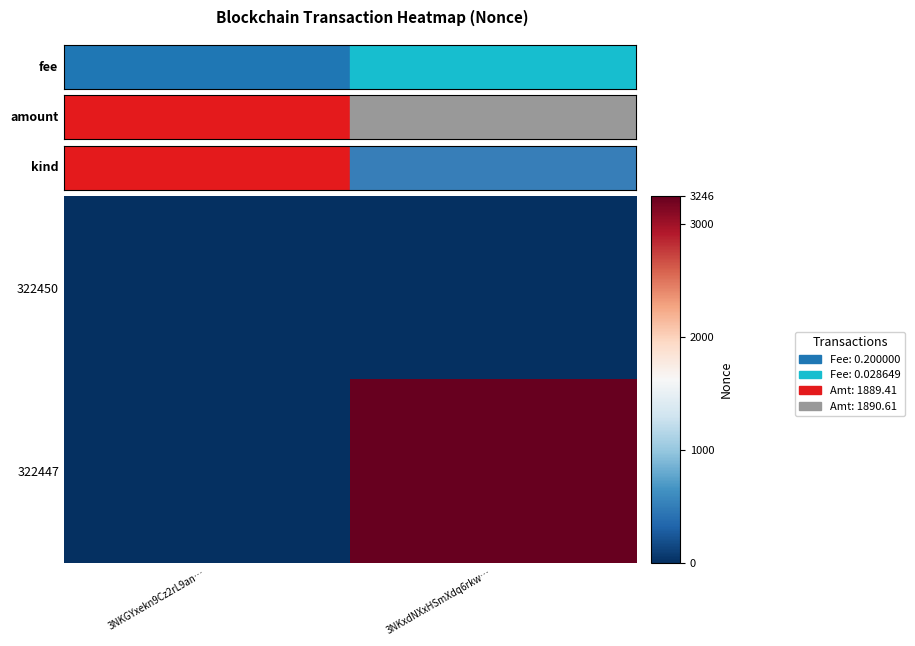

At which category does the chart reach its peak across all series?

3NKxdNXxHSmXdq6rkw…